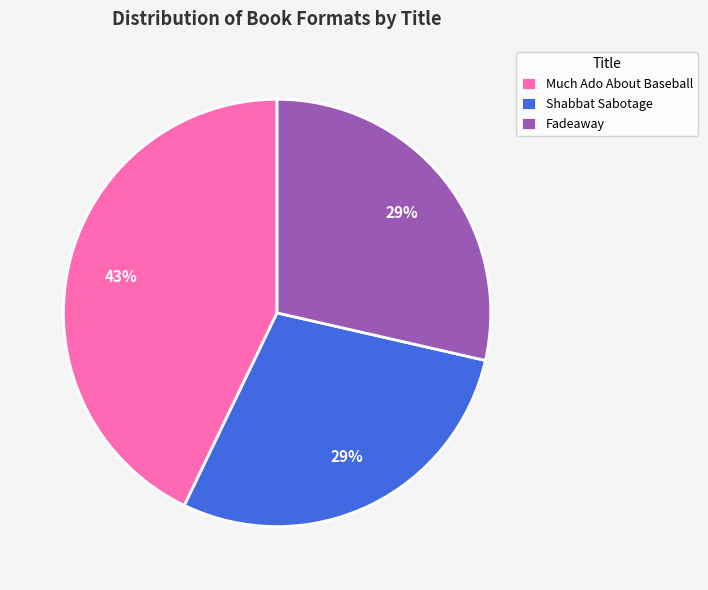

To the nearest percent, what is the difference between the largest and smallest slice percentages?

14%